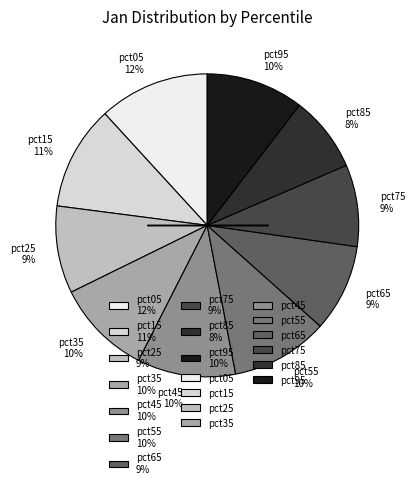

Is it true that pct65 is 9% of the pie?

True